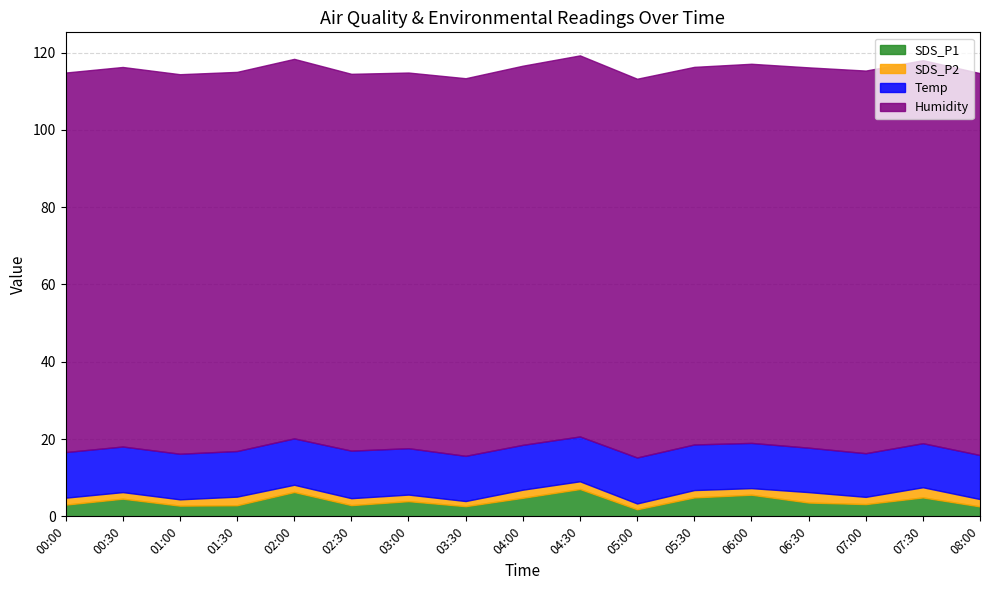

What position from the right is 05:30?

6